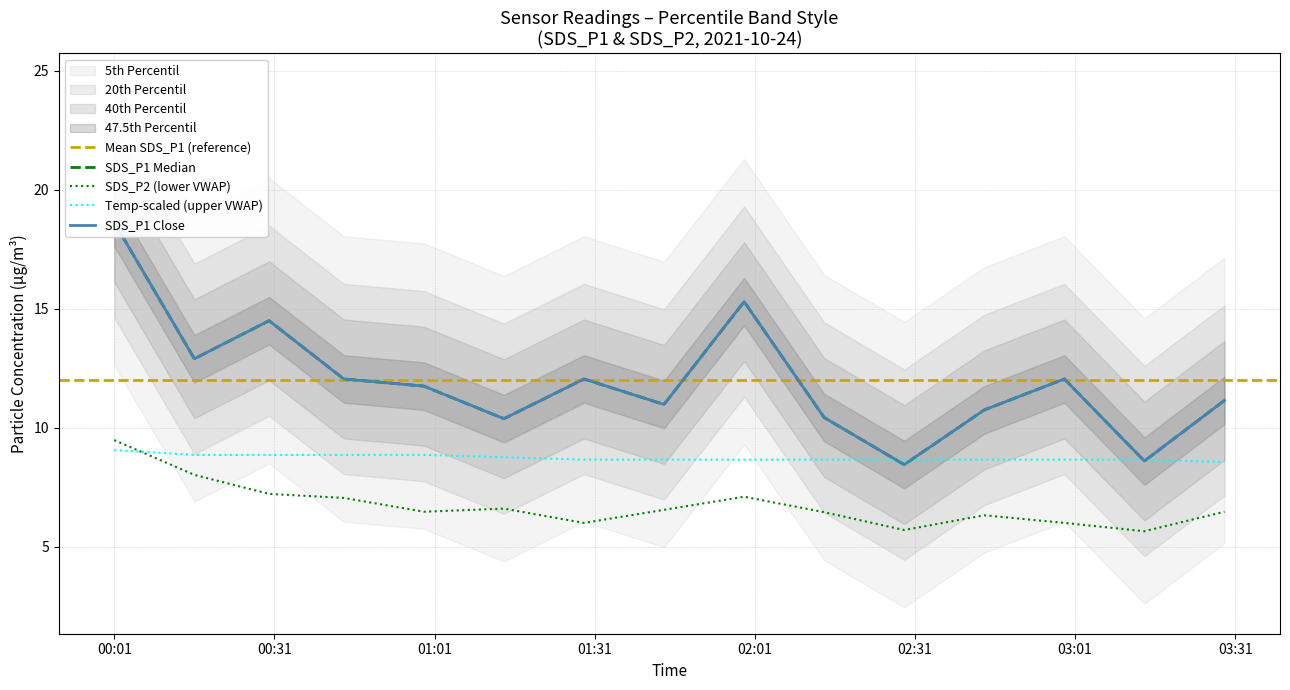

What is the sum of all SDS_P1 values?

180.0